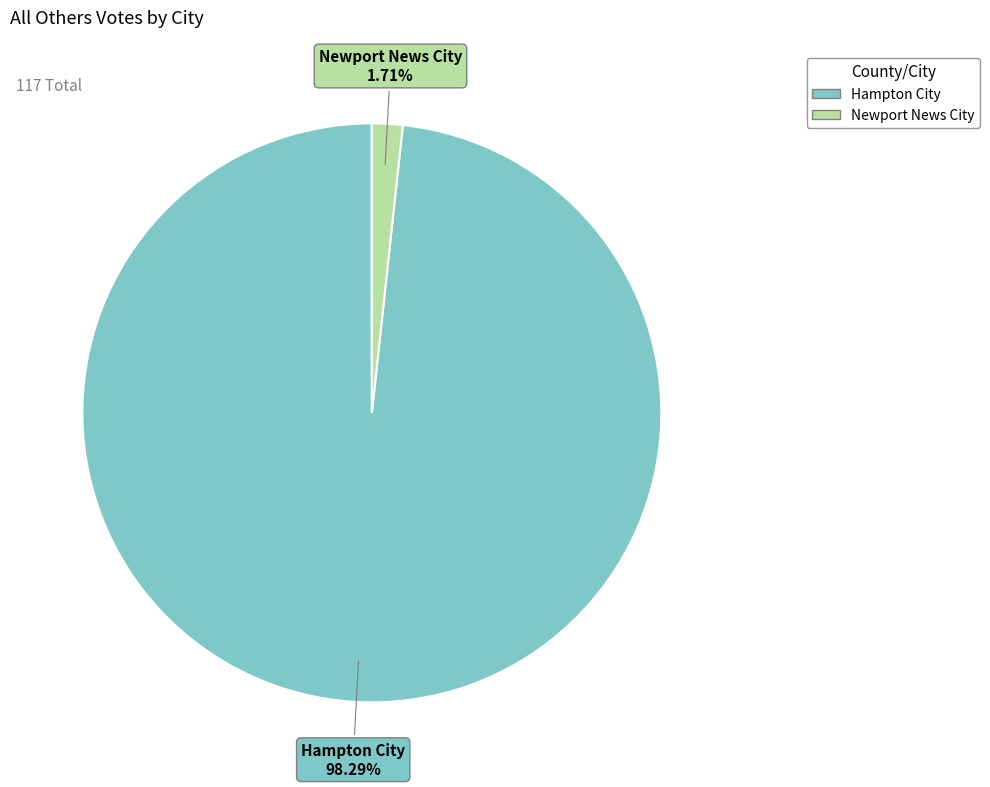

True or false: Hampton City accounts for 98% of the total.

True